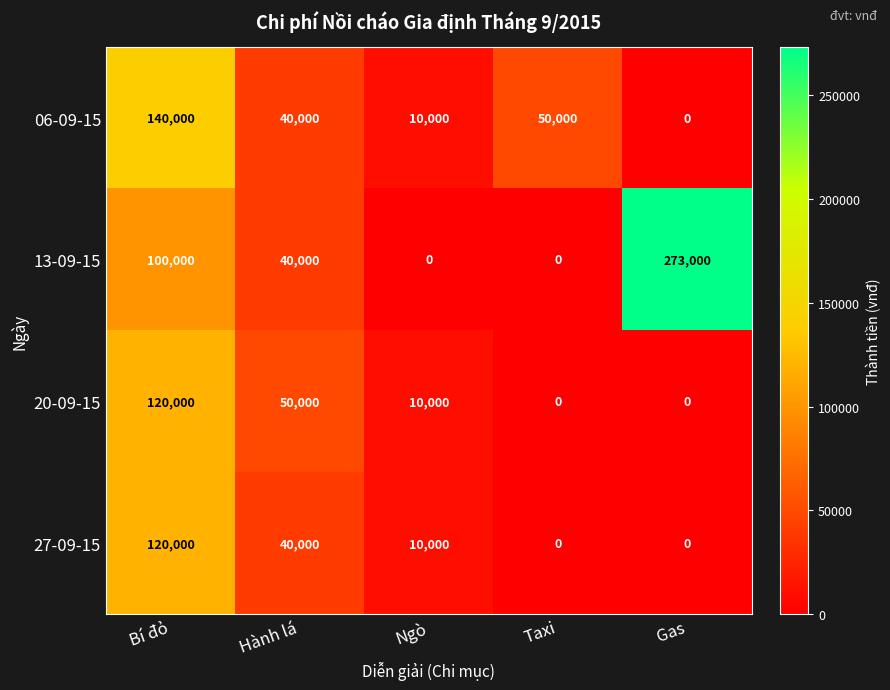

Reading left to right, what are all the values shown in this chart?

06-09-15: 140000	40000	10000	50000	0
13-09-15: 100000	40000	0	0	273000
20-09-15: 120000	50000	10000	0	0
27-09-15: 120000	40000	10000	0	0